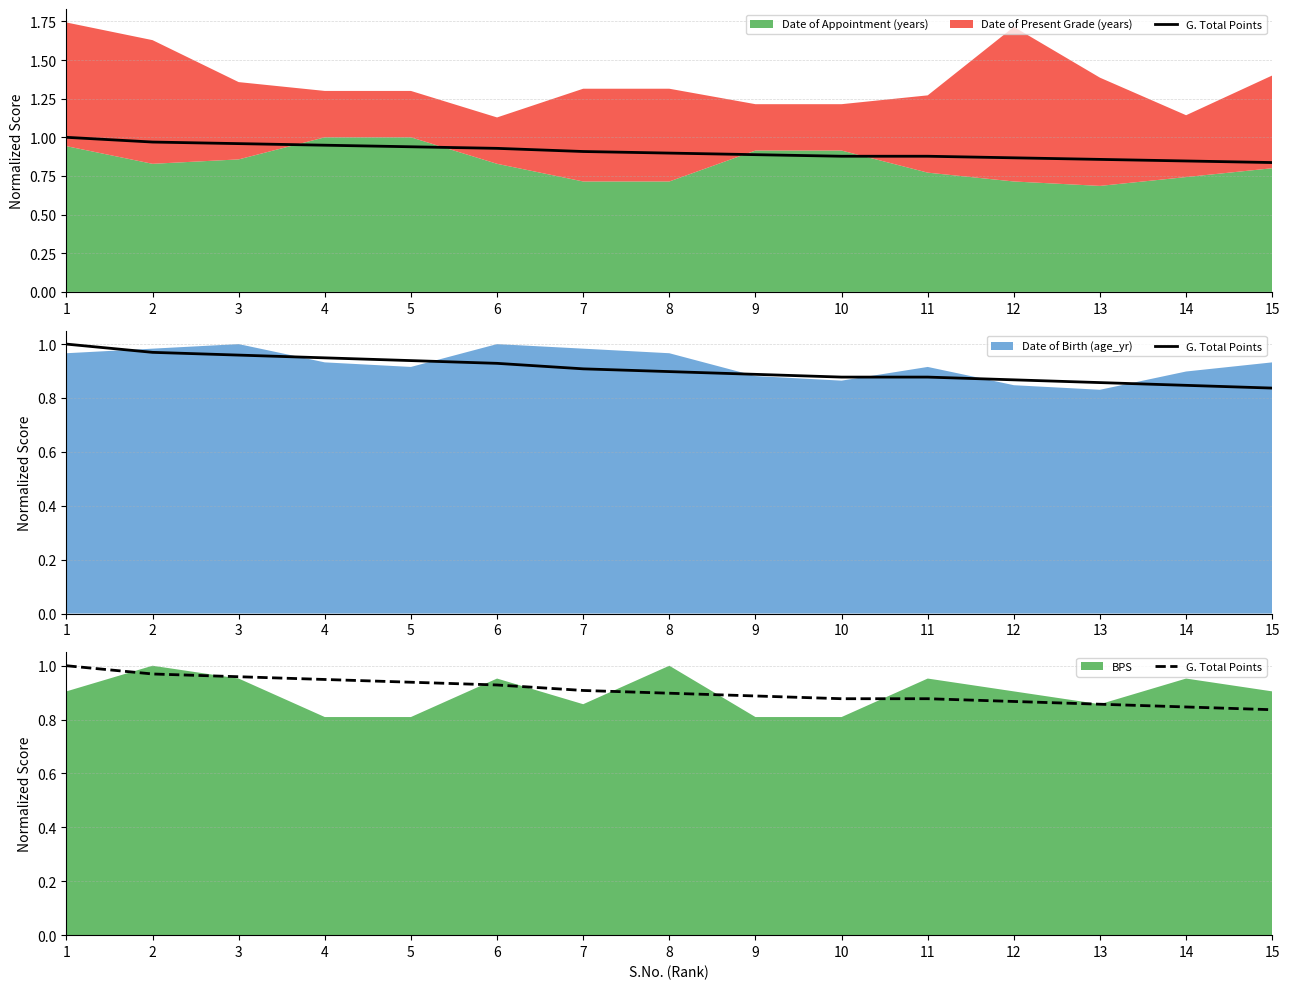

What is the value of the 11th point from the left?

0.9